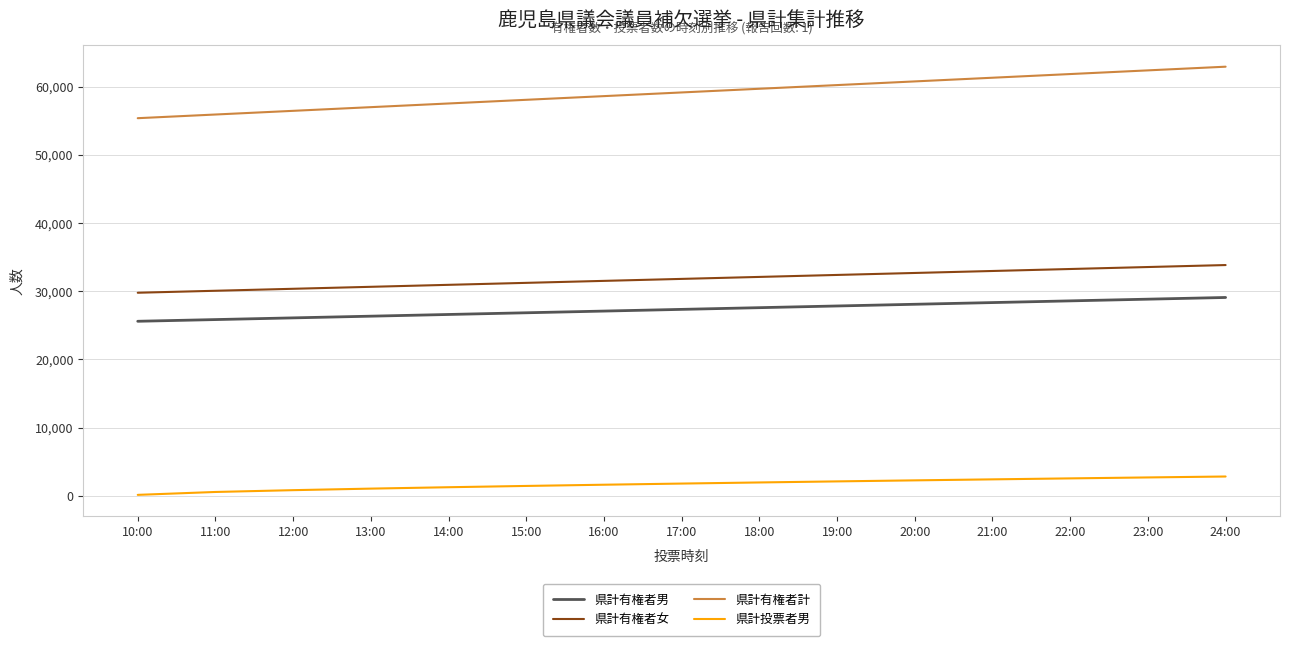

List the series in order of their peak value, lowest first.

県計投票者男, 県計有権者男, 県計有権者女, 県計有権者計